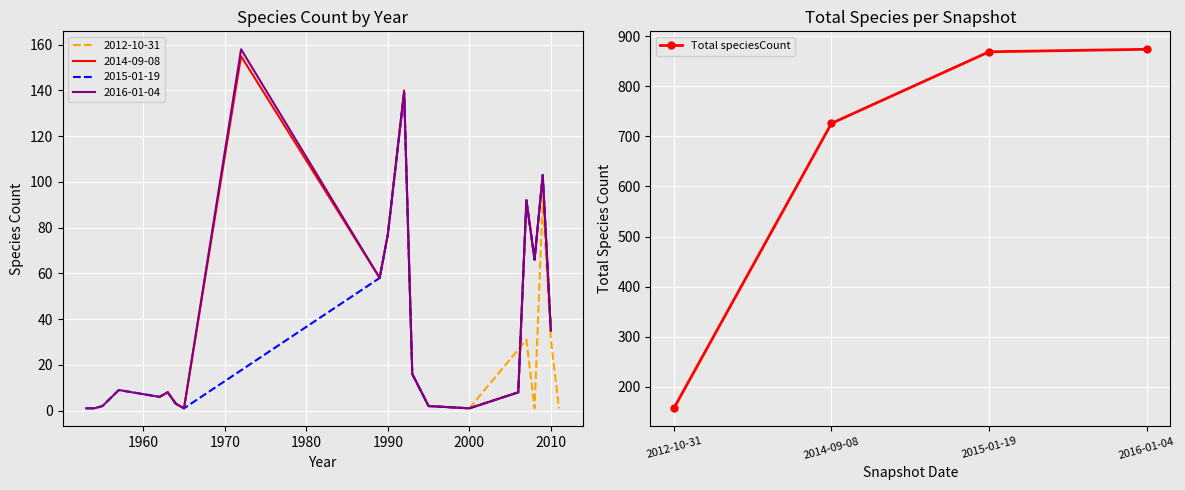

What is the value of the Total speciesCount point at the 4th from the left?

874